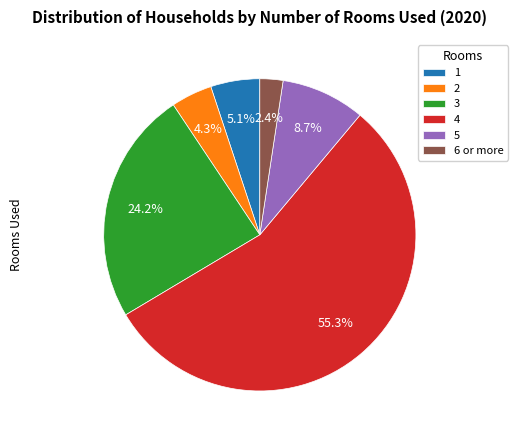

To the nearest percent, what percentage of the pie is 5?

9%